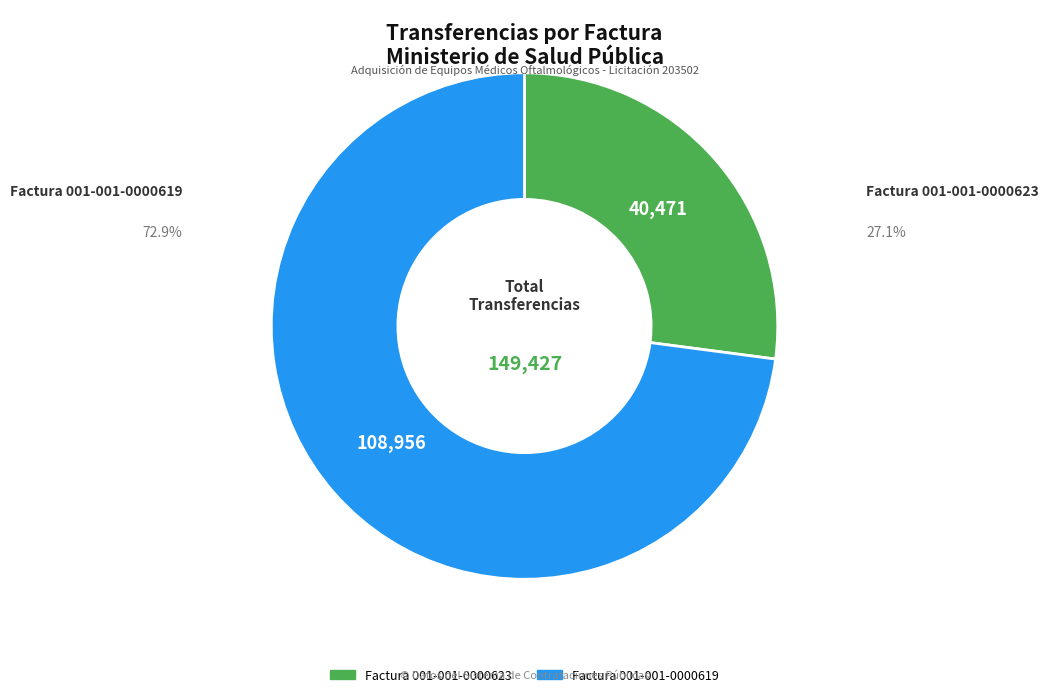

Combined, do Factura 001-001-0000619 and Factura 001-001-0000623 account for over 50%?

Yes